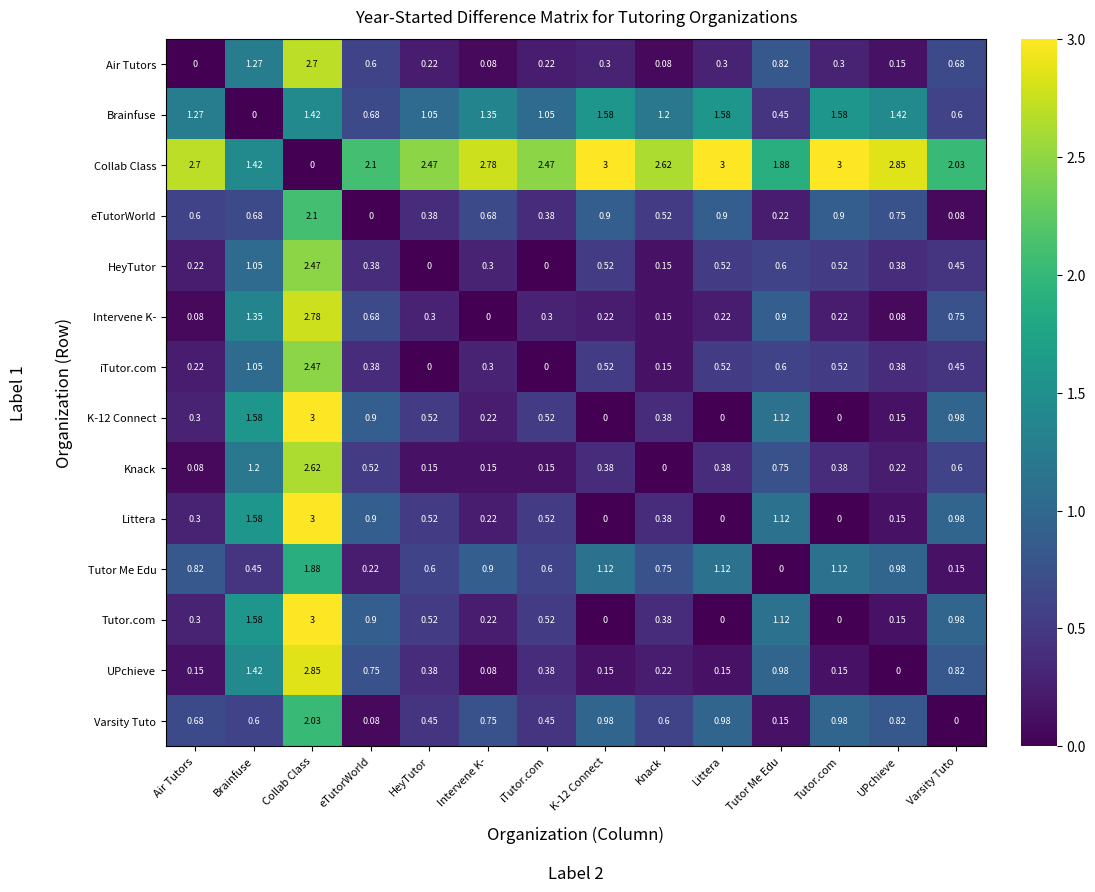

Is the value of iTutor.com at Intervene K- greater than the value of HeyTutor at eTutorWorld?

No